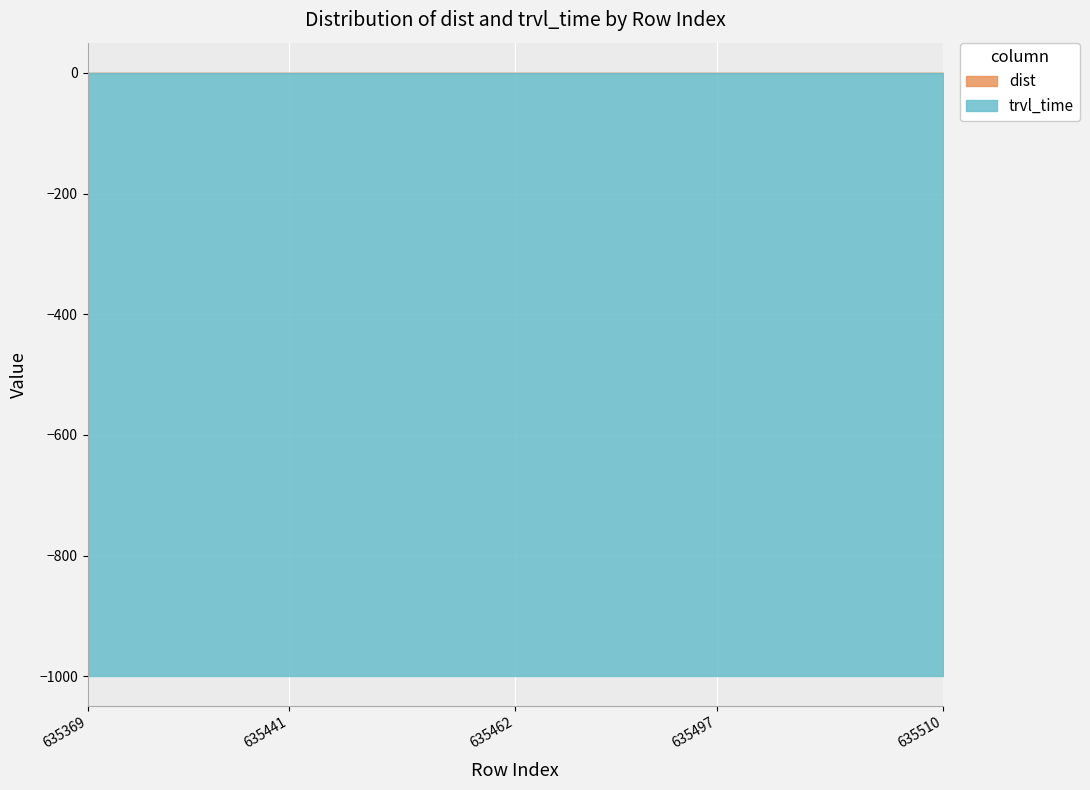

Which series has the largest range (max minus min)?

dist